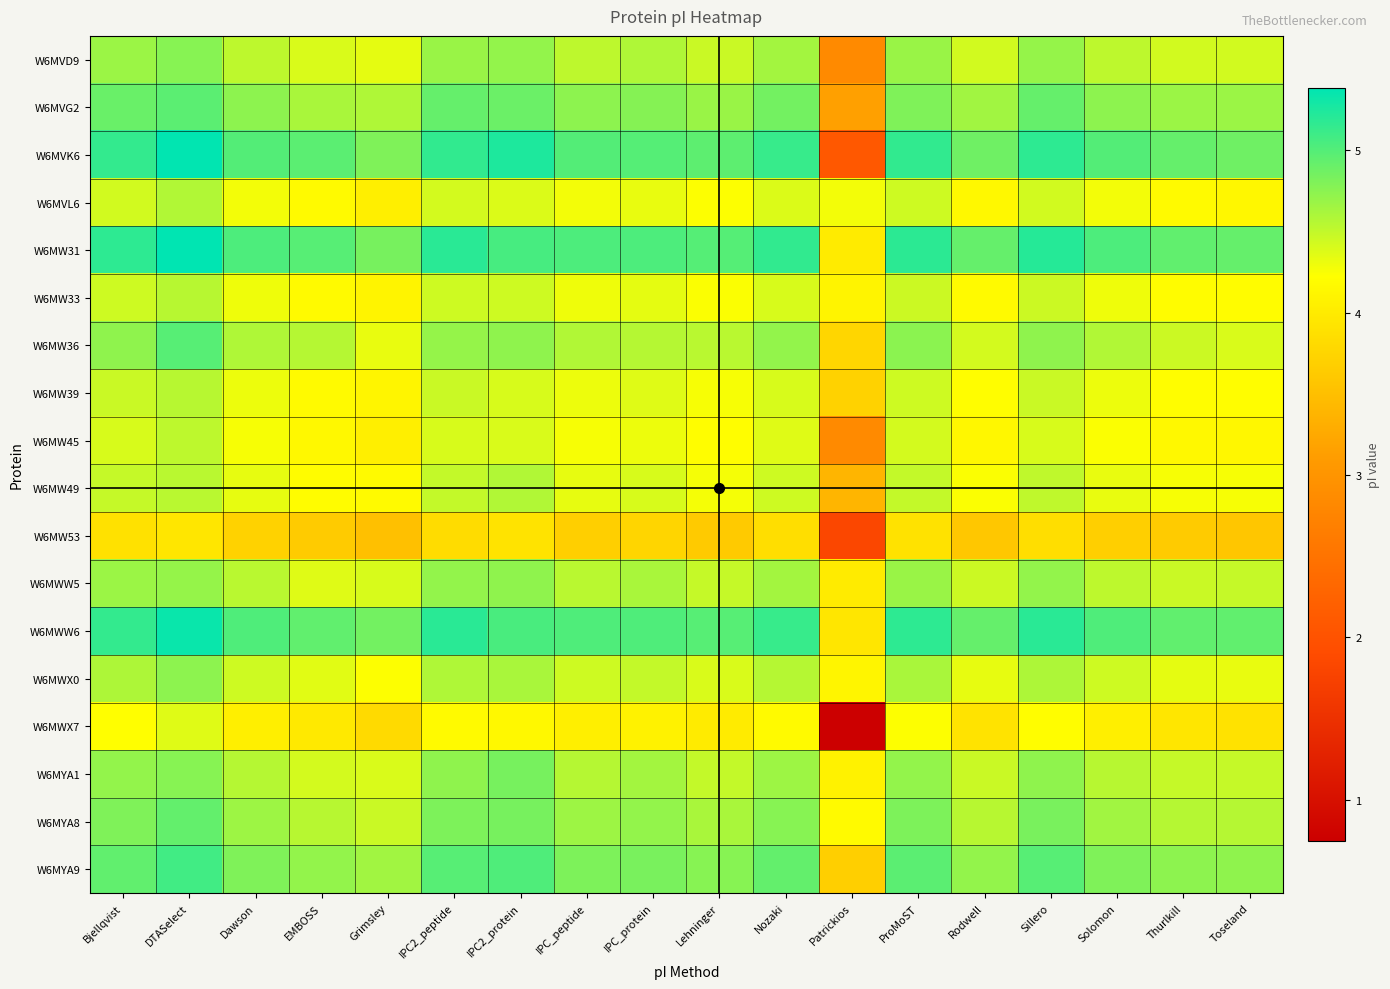

Reading left to right, extract all data points from this chart.

W6MVD9: Bjellqvist=4.7	DTASelect=4.8	Dawson=4.5	EMBOSS=4.4	Grimsley=4.3	IPC2_peptide=4.7	IPC2_protein=4.7	IPC_peptide=4.5	IPC_protein=4.6	Lehninger=4.5	Nozaki=4.6	Patrickios=2.9	ProMoST=4.7	Rodwell=4.4	Sillero=4.7	Solomon=4.5	Thurlkill=4.4	Toseland=4.4
W6MVG2: Bjellqvist=4.9	DTASelect=5.0	Dawson=4.7	EMBOSS=4.6	Grimsley=4.6	IPC2_peptide=4.9	IPC2_protein=4.9	IPC_peptide=4.7	IPC_protein=4.8	Lehninger=4.7	Nozaki=4.9	Patrickios=3.1	ProMoST=4.8	Rodwell=4.6	Sillero=4.9	Solomon=4.7	Thurlkill=4.7	Toseland=4.7
W6MVK6: Bjellqvist=5.1	DTASelect=5.4	Dawson=5.0	EMBOSS=5.0	Grimsley=4.8	IPC2_peptide=5.2	IPC2_protein=5.2	IPC_peptide=5.0	IPC_protein=5.0	Lehninger=5.0	Nozaki=5.1	Patrickios=2.1	ProMoST=5.2	Rodwell=4.9	Sillero=5.2	Solomon=5.0	Thurlkill=4.9	Toseland=4.9
W6MVL6: Bjellqvist=4.4	DTASelect=4.6	Dawson=4.3	EMBOSS=4.2	Grimsley=4.0	IPC2_peptide=4.4	IPC2_protein=4.4	IPC_peptide=4.3	IPC_protein=4.3	Lehninger=4.2	Nozaki=4.4	Patrickios=4.3	ProMoST=4.4	Rodwell=4.2	Sillero=4.4	Solomon=4.3	Thurlkill=4.2	Toseland=4.1
W6MW31: Bjellqvist=5.2	DTASelect=5.4	Dawson=5.0	EMBOSS=5.0	Grimsley=4.8	IPC2_peptide=5.2	IPC2_protein=5.1	IPC_peptide=5.0	IPC_protein=5.0	Lehninger=5.0	Nozaki=5.2	Patrickios=4.0	ProMoST=5.2	Rodwell=4.9	Sillero=5.2	Solomon=5.0	Thurlkill=4.9	Toseland=4.9
W6MW33: Bjellqvist=4.4	DTASelect=4.5	Dawson=4.3	EMBOSS=4.2	Grimsley=4.1	IPC2_peptide=4.4	IPC2_protein=4.4	IPC_peptide=4.3	IPC_protein=4.3	Lehninger=4.2	Nozaki=4.4	Patrickios=4.1	ProMoST=4.5	Rodwell=4.2	Sillero=4.5	Solomon=4.3	Thurlkill=4.2	Toseland=4.2
W6MW36: Bjellqvist=4.7	DTASelect=5.0	Dawson=4.6	EMBOSS=4.6	Grimsley=4.3	IPC2_peptide=4.7	IPC2_protein=4.7	IPC_peptide=4.6	IPC_protein=4.6	Lehninger=4.5	Nozaki=4.7	Patrickios=3.8	ProMoST=4.7	Rodwell=4.4	Sillero=4.7	Solomon=4.6	Thurlkill=4.5	Toseland=4.4
W6MW39: Bjellqvist=4.5	DTASelect=4.5	Dawson=4.3	EMBOSS=4.2	Grimsley=4.1	IPC2_peptide=4.5	IPC2_protein=4.4	IPC_peptide=4.3	IPC_protein=4.4	Lehninger=4.3	Nozaki=4.4	Patrickios=3.7	ProMoST=4.4	Rodwell=4.2	Sillero=4.5	Solomon=4.3	Thurlkill=4.2	Toseland=4.2
W6MW45: Bjellqvist=4.4	DTASelect=4.5	Dawson=4.3	EMBOSS=4.2	Grimsley=4.0	IPC2_peptide=4.4	IPC2_protein=4.4	IPC_peptide=4.3	IPC_protein=4.3	Lehninger=4.2	Nozaki=4.4	Patrickios=2.8	ProMoST=4.4	Rodwell=4.1	Sillero=4.4	Solomon=4.2	Thurlkill=4.2	Toseland=4.1
W6MW49: Bjellqvist=4.5	DTASelect=4.5	Dawson=4.3	EMBOSS=4.2	Grimsley=4.2	IPC2_peptide=4.5	IPC2_protein=4.6	IPC_peptide=4.3	IPC_protein=4.4	Lehninger=4.3	Nozaki=4.4	Patrickios=3.4	ProMoST=4.5	Rodwell=4.2	Sillero=4.5	Solomon=4.3	Thurlkill=4.3	Toseland=4.3
W6MW53: Bjellqvist=3.9	DTASelect=3.9	Dawson=3.7	EMBOSS=3.6	Grimsley=3.5	IPC2_peptide=3.8	IPC2_protein=3.9	IPC_peptide=3.7	IPC_protein=3.7	Lehninger=3.6	Nozaki=3.9	Patrickios=1.8	ProMoST=3.9	Rodwell=3.6	Sillero=3.9	Solomon=3.7	Thurlkill=3.6	Toseland=3.6
W6MWW5: Bjellqvist=4.7	DTASelect=4.7	Dawson=4.5	EMBOSS=4.4	Grimsley=4.4	IPC2_peptide=4.7	IPC2_protein=4.7	IPC_peptide=4.5	IPC_protein=4.6	Lehninger=4.5	Nozaki=4.6	Patrickios=4.0	ProMoST=4.7	Rodwell=4.5	Sillero=4.7	Solomon=4.5	Thurlkill=4.5	Toseland=4.5
W6MWW6: Bjellqvist=5.1	DTASelect=5.3	Dawson=5.0	EMBOSS=4.9	Grimsley=4.9	IPC2_peptide=5.2	IPC2_protein=5.0	IPC_peptide=5.0	IPC_protein=5.0	Lehninger=5.0	Nozaki=5.1	Patrickios=3.9	ProMoST=5.2	Rodwell=4.9	Sillero=5.2	Solomon=5.0	Thurlkill=4.9	Toseland=4.9
W6MWX0: Bjellqvist=4.6	DTASelect=4.7	Dawson=4.4	EMBOSS=4.4	Grimsley=4.2	IPC2_peptide=4.6	IPC2_protein=4.6	IPC_peptide=4.4	IPC_protein=4.5	Lehninger=4.4	Nozaki=4.6	Patrickios=4.1	ProMoST=4.6	Rodwell=4.3	Sillero=4.6	Solomon=4.4	Thurlkill=4.3	Toseland=4.3
W6MWX7: Bjellqvist=4.2	DTASelect=4.4	Dawson=4.0	EMBOSS=4.0	Grimsley=3.8	IPC2_peptide=4.2	IPC2_protein=4.2	IPC_peptide=4.0	IPC_protein=4.1	Lehninger=4.0	Nozaki=4.2	Patrickios=0.7	ProMoST=4.2	Rodwell=3.9	Sillero=4.2	Solomon=4.0	Thurlkill=3.9	Toseland=3.9
W6MYA1: Bjellqvist=4.7	DTASelect=4.8	Dawson=4.6	EMBOSS=4.4	Grimsley=4.4	IPC2_peptide=4.7	IPC2_protein=4.8	IPC_peptide=4.6	IPC_protein=4.6	Lehninger=4.5	Nozaki=4.7	Patrickios=4.1	ProMoST=4.7	Rodwell=4.5	Sillero=4.7	Solomon=4.5	Thurlkill=4.5	Toseland=4.5
W6MYA8: Bjellqvist=4.8	DTASelect=4.9	Dawson=4.7	EMBOSS=4.5	Grimsley=4.5	IPC2_peptide=4.8	IPC2_protein=4.8	IPC_peptide=4.7	IPC_protein=4.7	Lehninger=4.6	Nozaki=4.8	Patrickios=4.2	ProMoST=4.8	Rodwell=4.5	Sillero=4.8	Solomon=4.6	Thurlkill=4.6	Toseland=4.6
W6MYA9: Bjellqvist=4.9	DTASelect=5.1	Dawson=4.8	EMBOSS=4.7	Grimsley=4.6	IPC2_peptide=5.0	IPC2_protein=5.0	IPC_peptide=4.8	IPC_protein=4.8	Lehninger=4.8	Nozaki=4.9	Patrickios=3.7	ProMoST=5.0	Rodwell=4.7	Sillero=5.0	Solomon=4.8	Thurlkill=4.7	Toseland=4.7